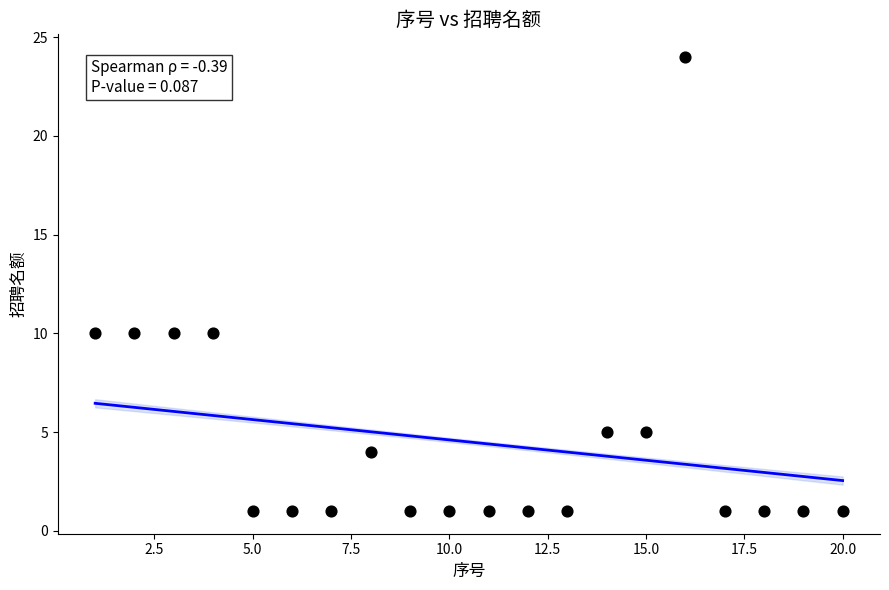

What is the range of Y values (max minus min)?

23